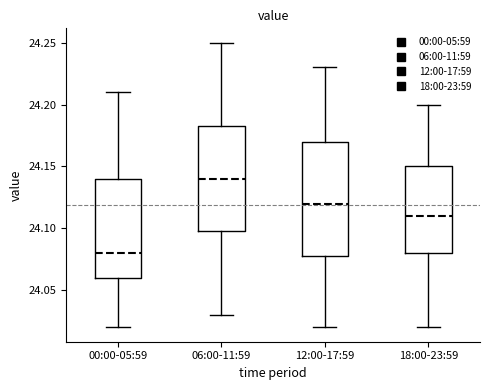

Which box is the tallest, from its lower edge to its upper edge?

12:00-17:59